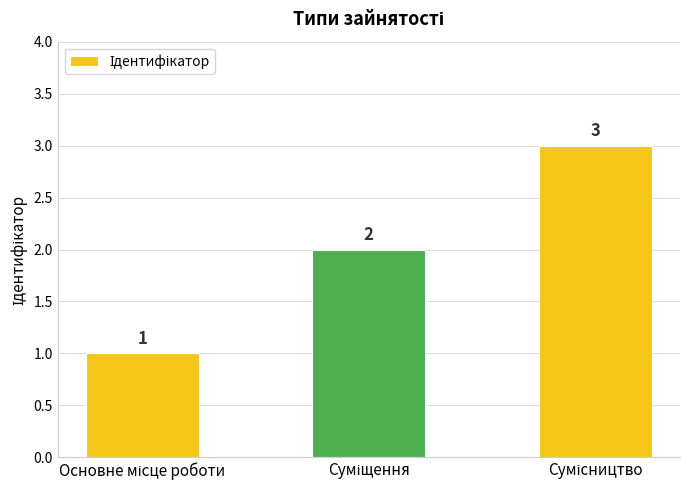

How many distinct data groups are displayed?

1